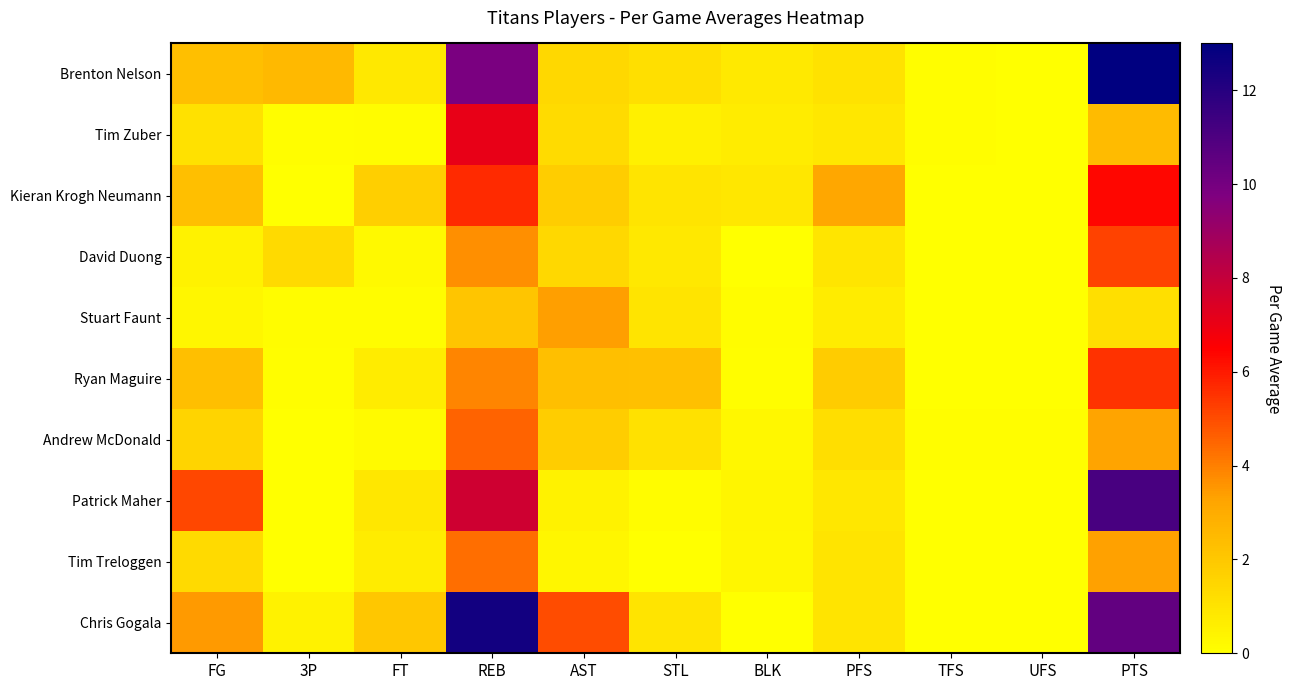

What is the greatest value displayed?

13.1